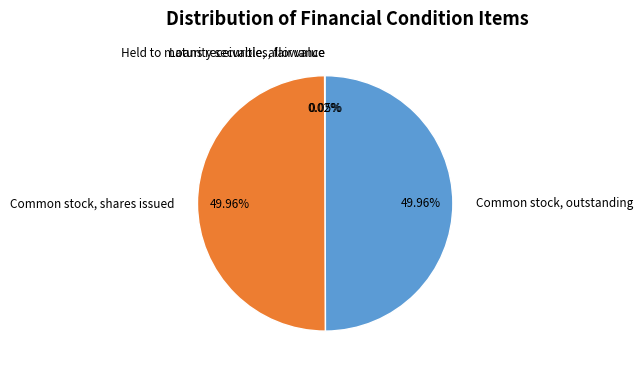

What is the ratio of the value at Common stock, outstanding to the value at Common stock, shares issued?

1.0